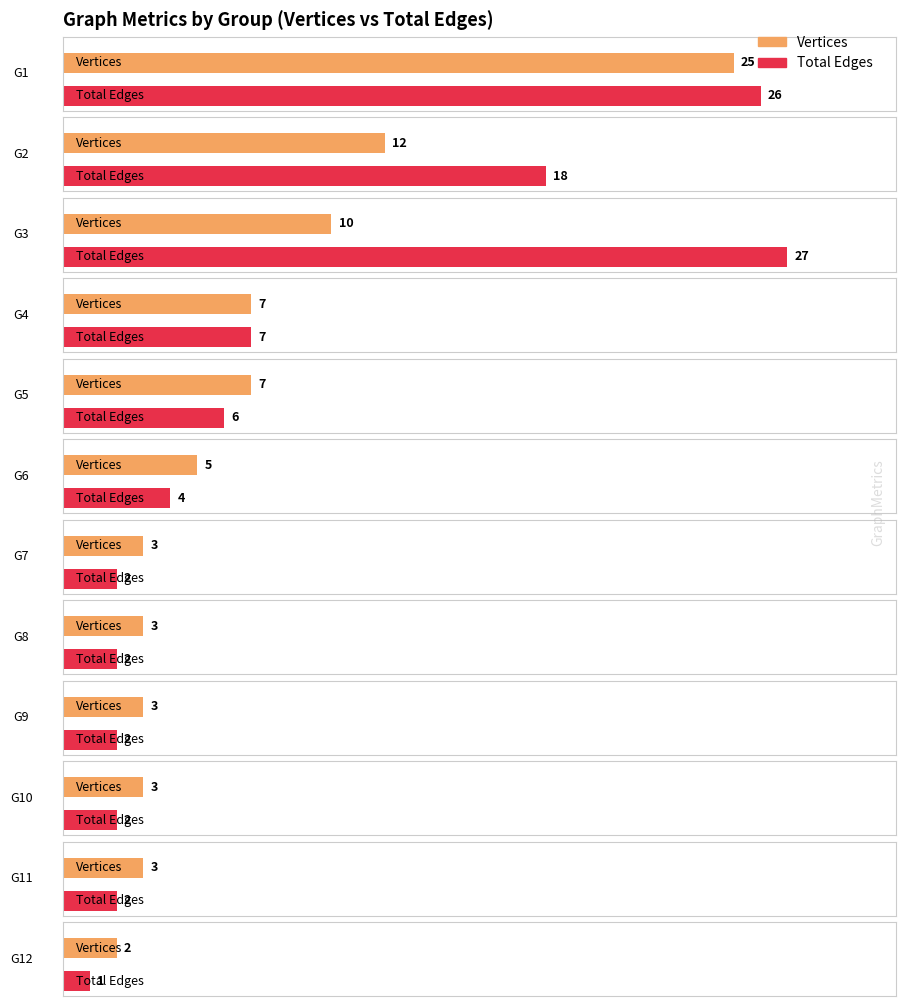

What is the value of the Vertices bar at the 9th from the left?

3